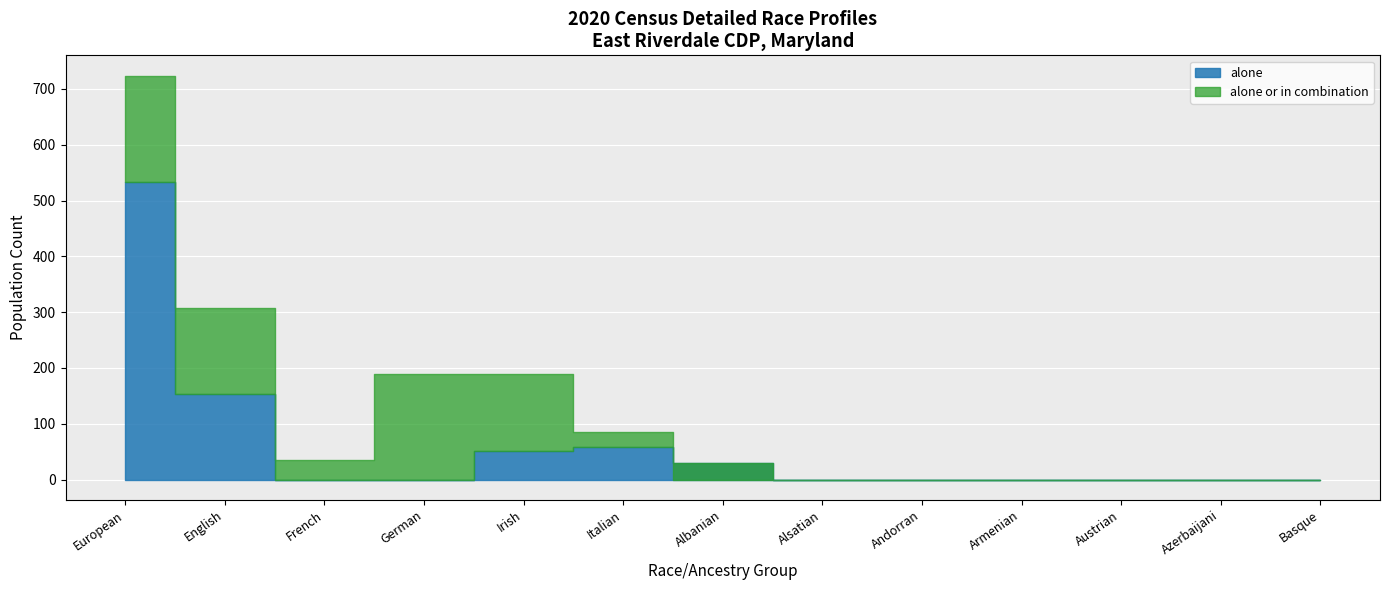

At which category is the sum across all series the highest?

European